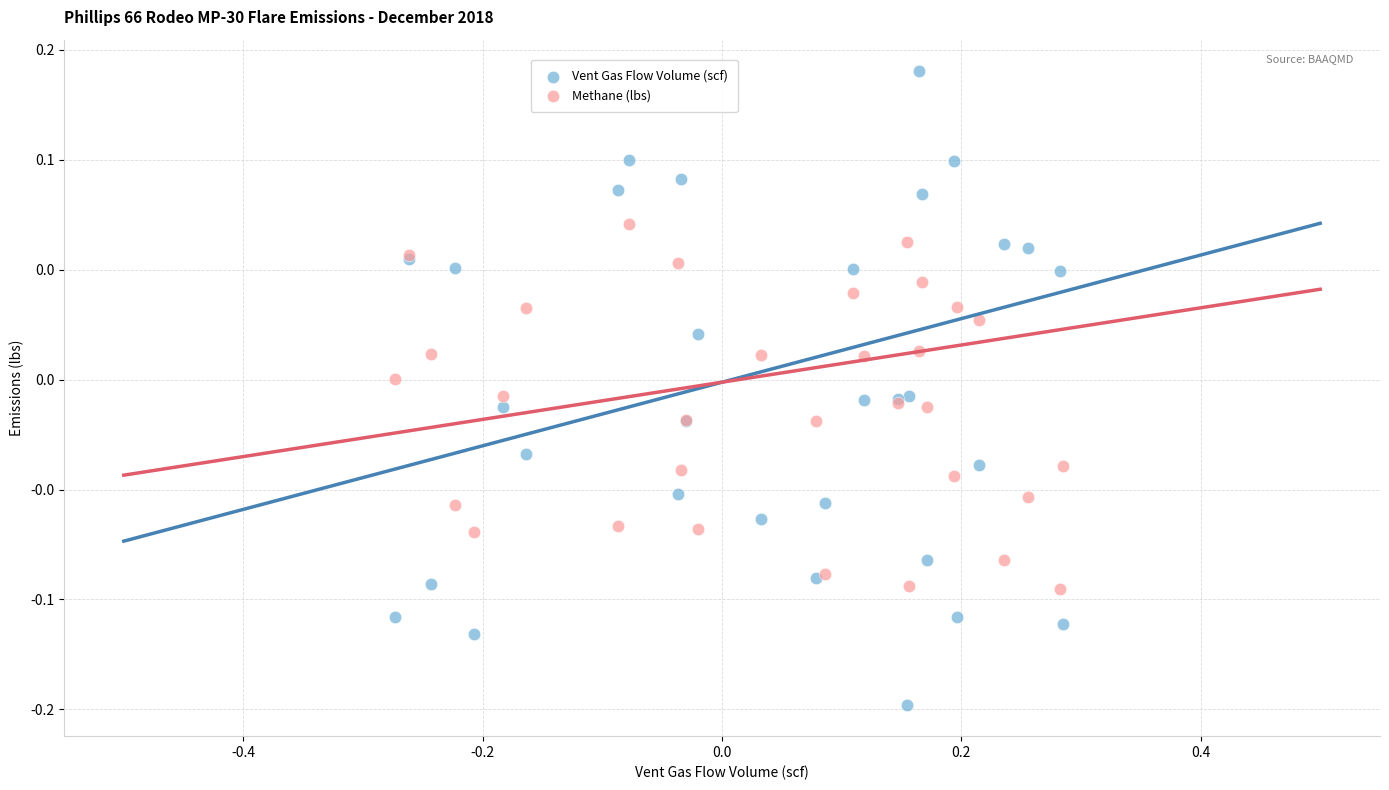

What are all the series names shown in the legend?

Vent Gas Flow Volume (scf), Methane (lbs)